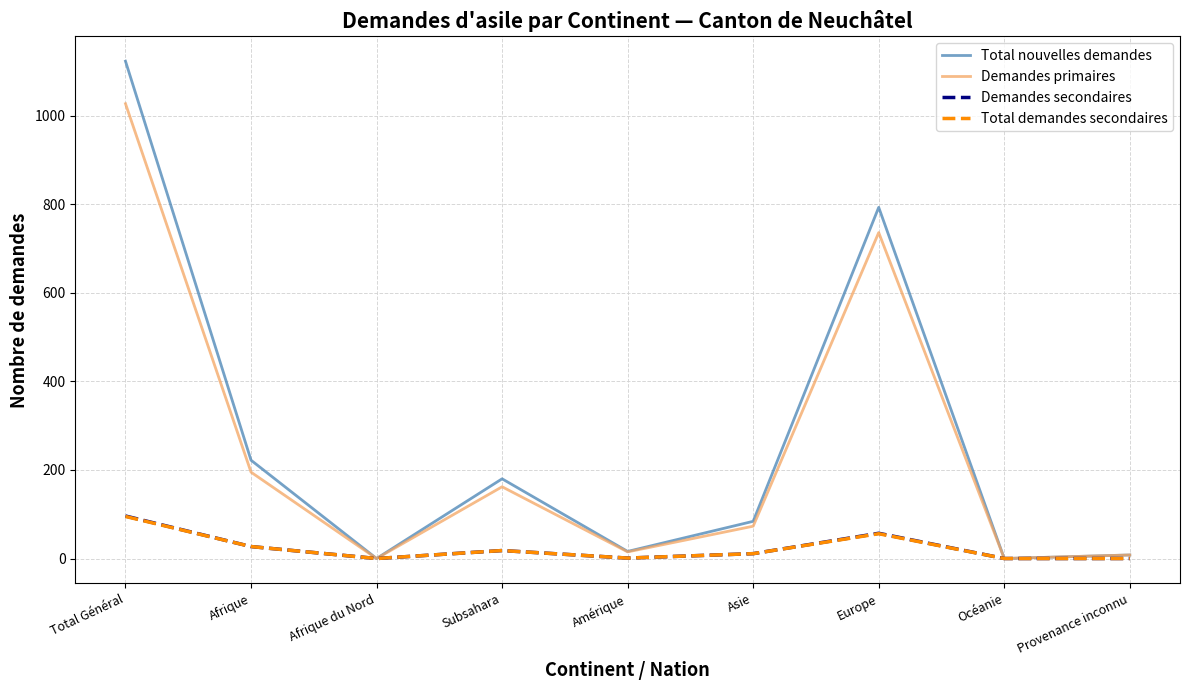

True or false: Total nouvelles demandes has a value of 140 at Asie.

False